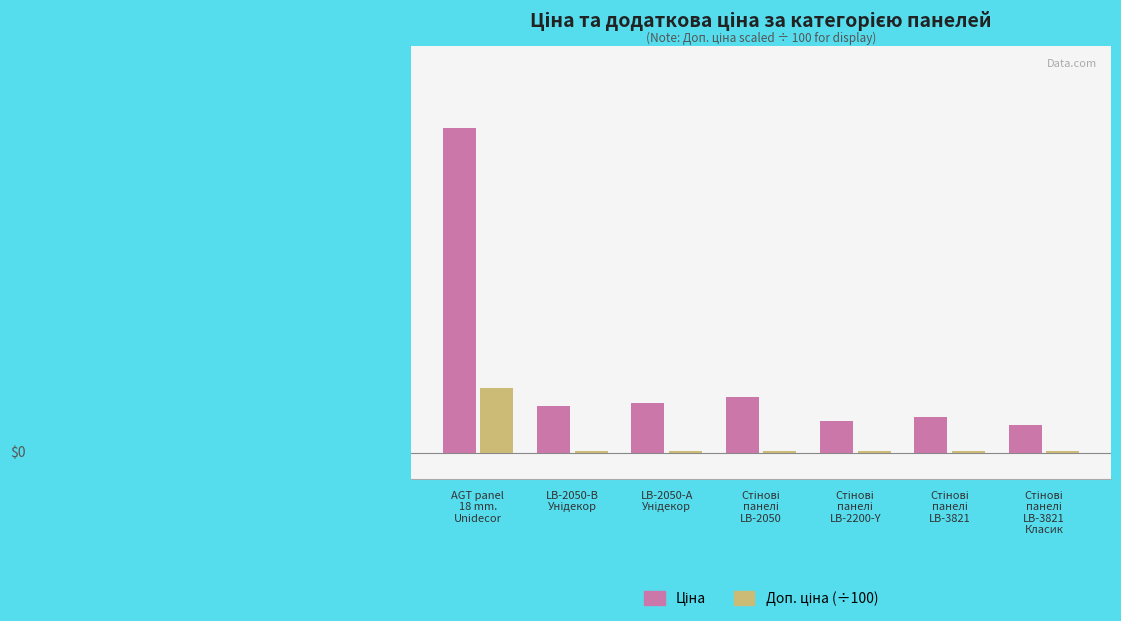

At which label does Ціна first exceed 876?

AGT panel
18 mm.
Unidecor